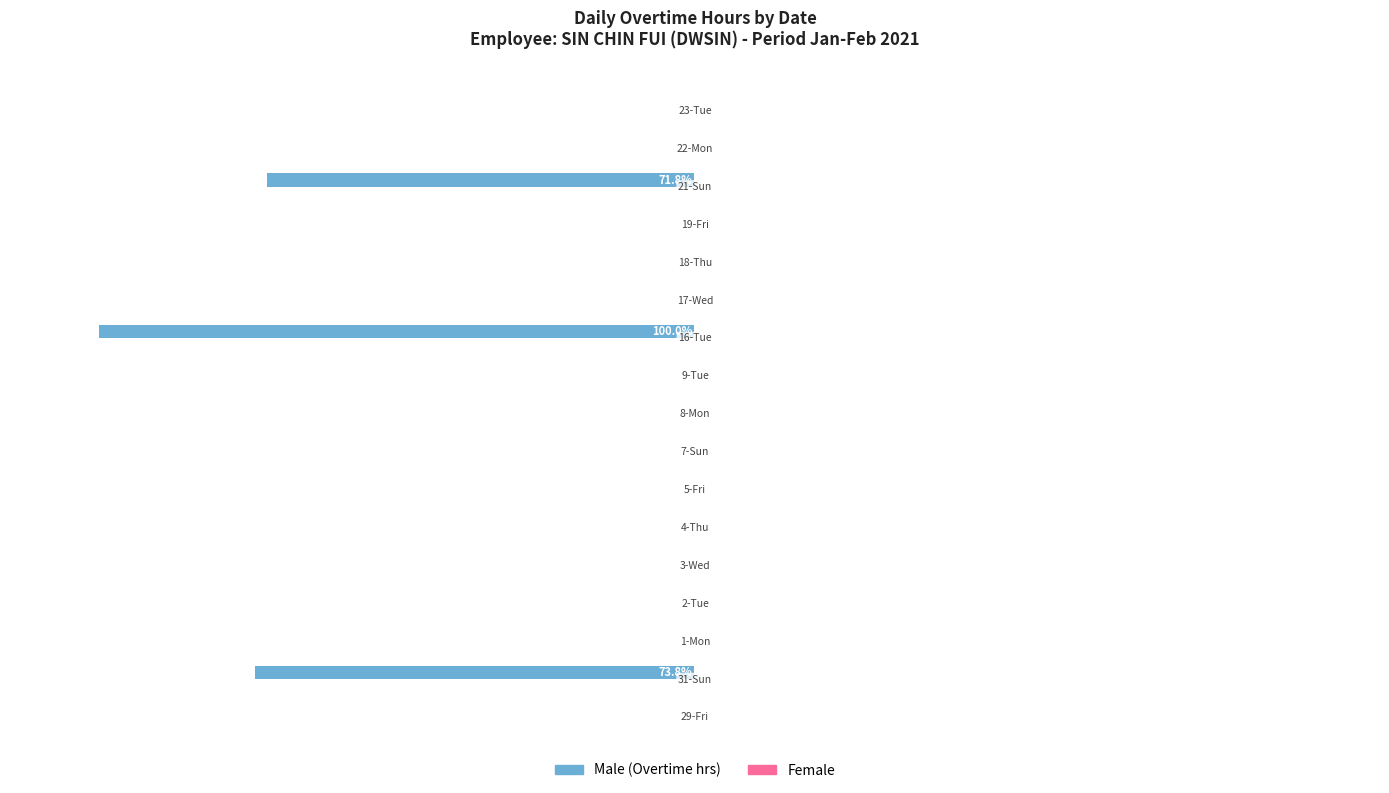

Are the bars horizontal?

Yes